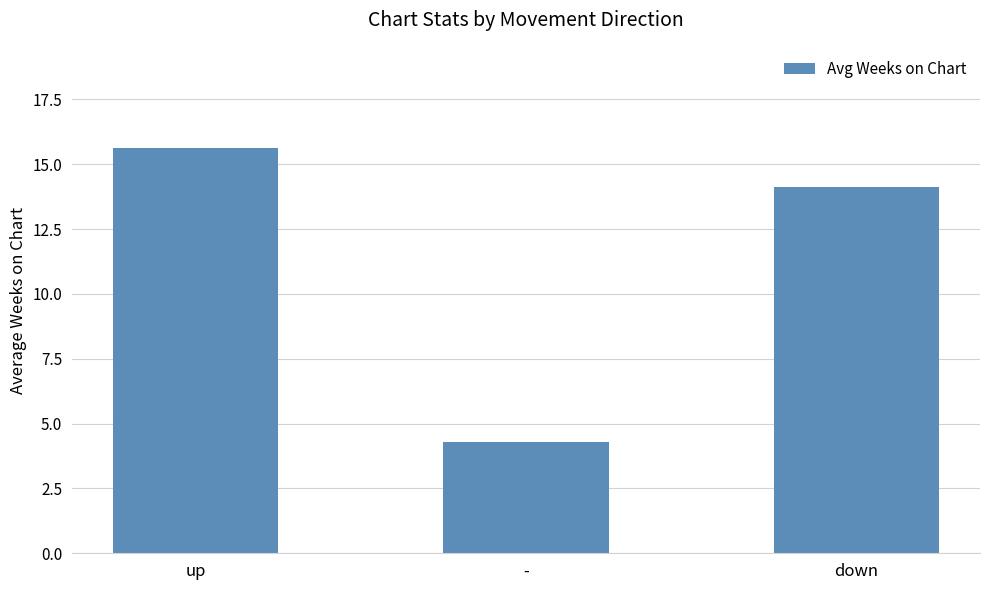

What is the maximum value shown in the chart?

15.6